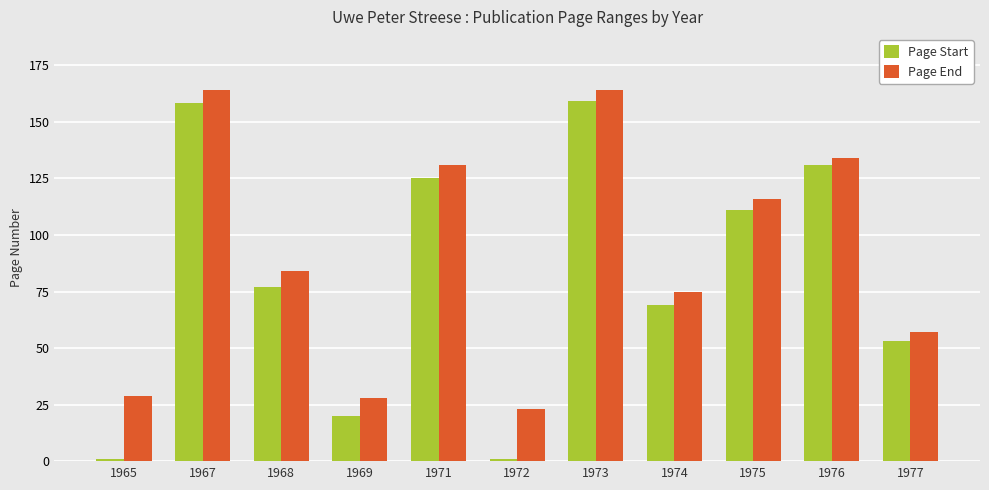

Where does the Page End series first go above 84?

1967